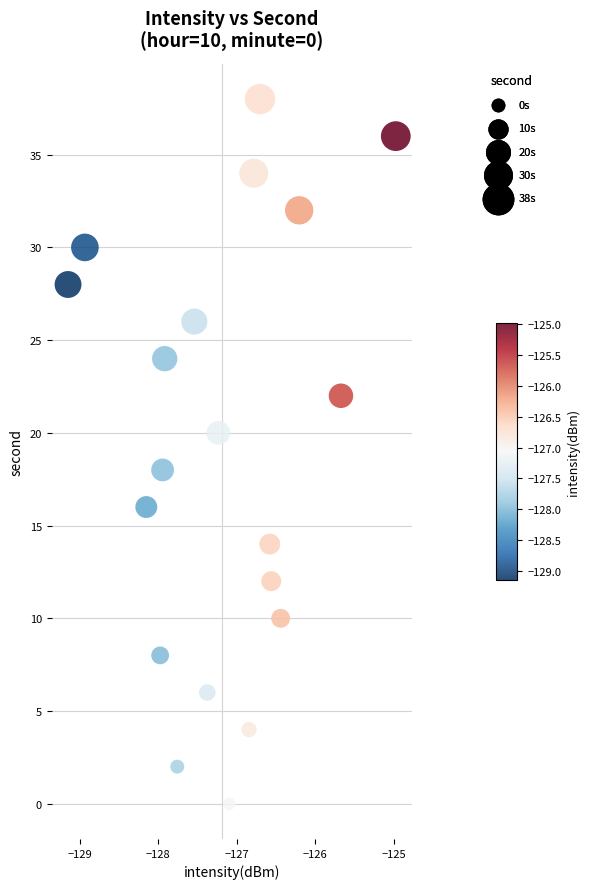

What is the range of Y values (max minus min)?

38